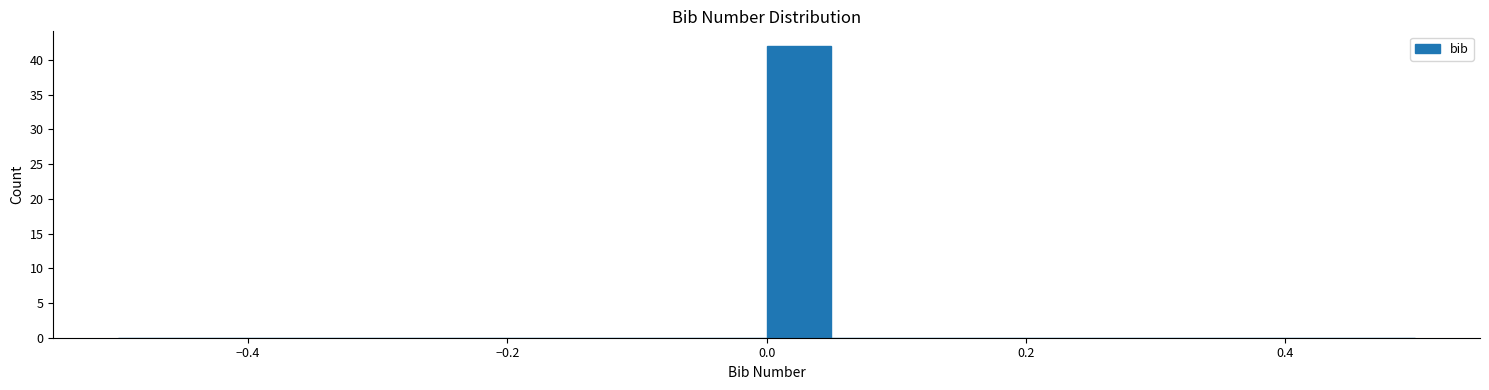

Around what value on the x-axis is the tallest bar? Give the approximate position of its centre, as read against the axis.

0.02